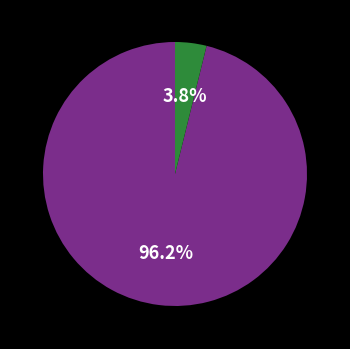

Is there a majority slice in this chart?

Yes